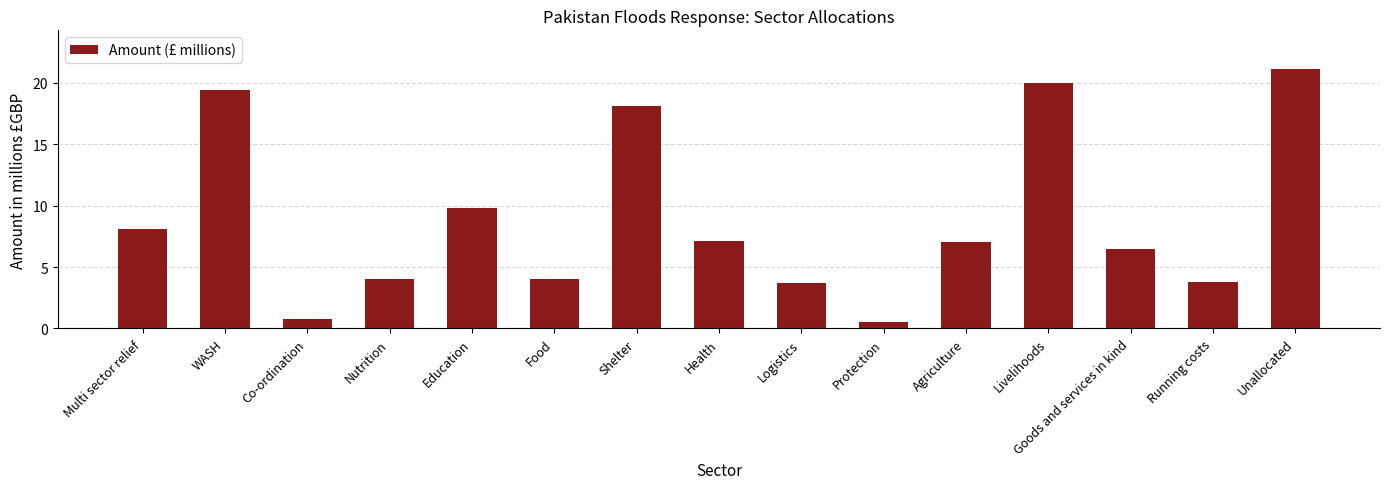

How many distinct data groups are displayed?

1